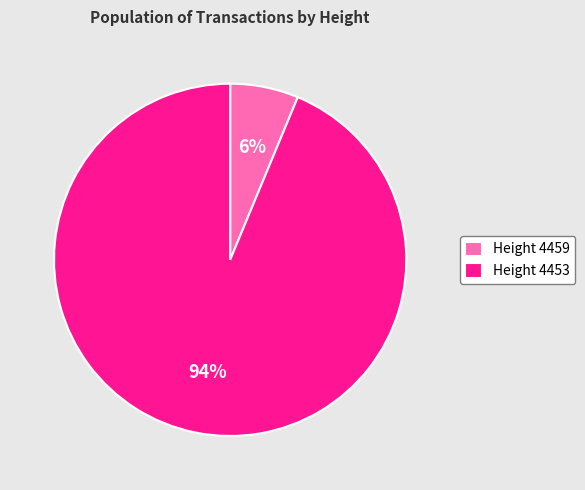

To the nearest percent, what portion does Height 4459 represent?

6%